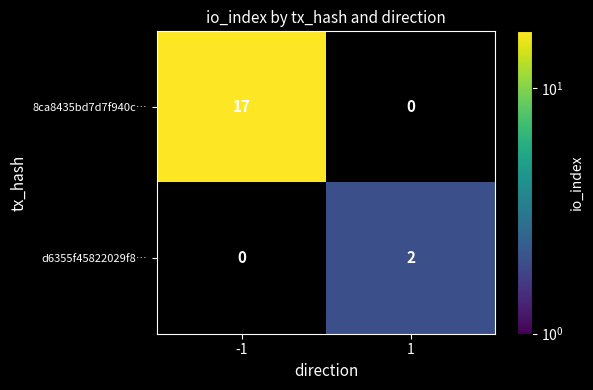

Is it true that 8ca8435bd7d7f940c… equals 5.0 at -1?

False